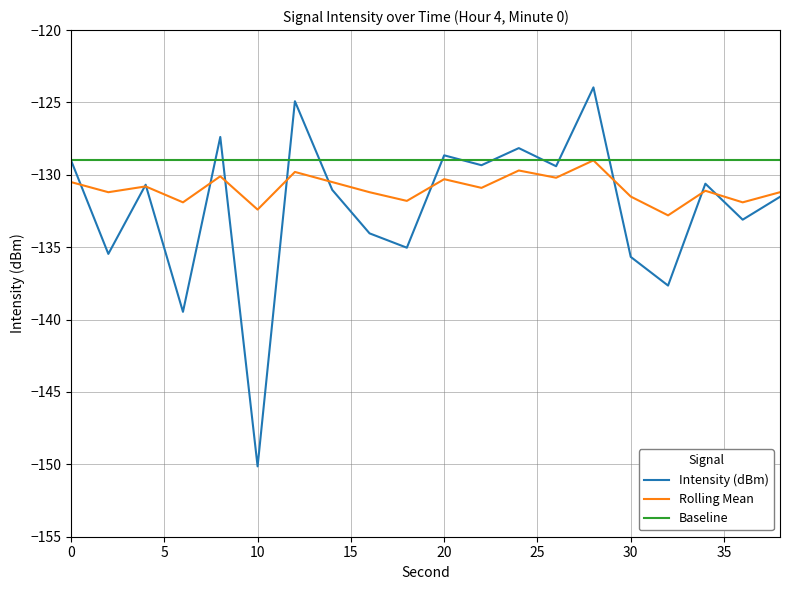

Which series has the largest range (max minus min)?

Intensity (dBm)